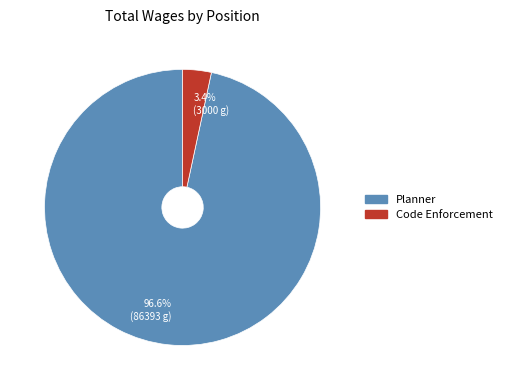

Between 96.6% (86393 g) and 3.4% (3000 g), which is larger?

96.6% (86393 g)